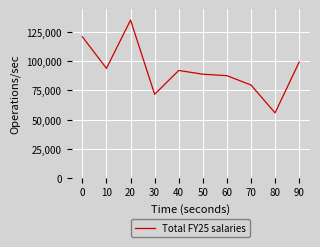

At which category does the chart reach its peak across all series?

20